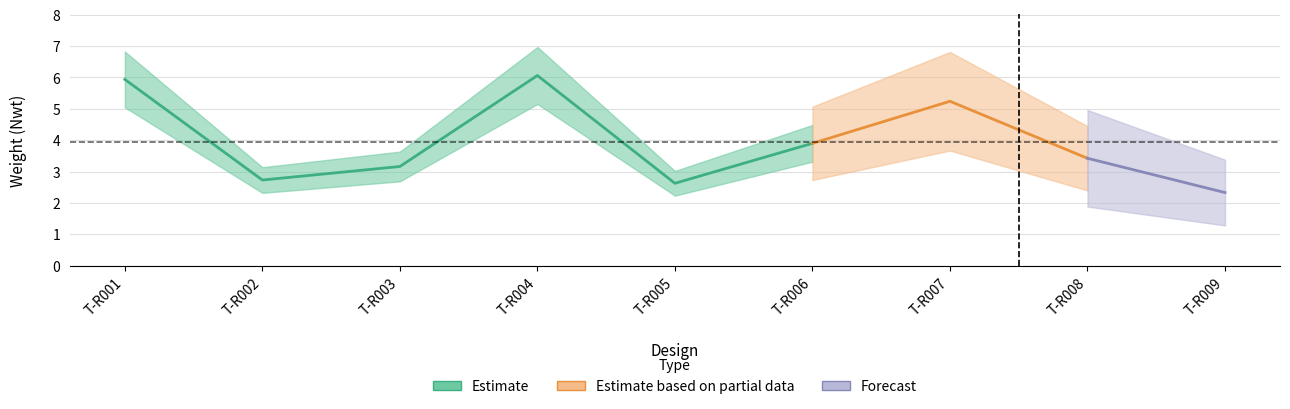

Read the value at T-R008.

3.4